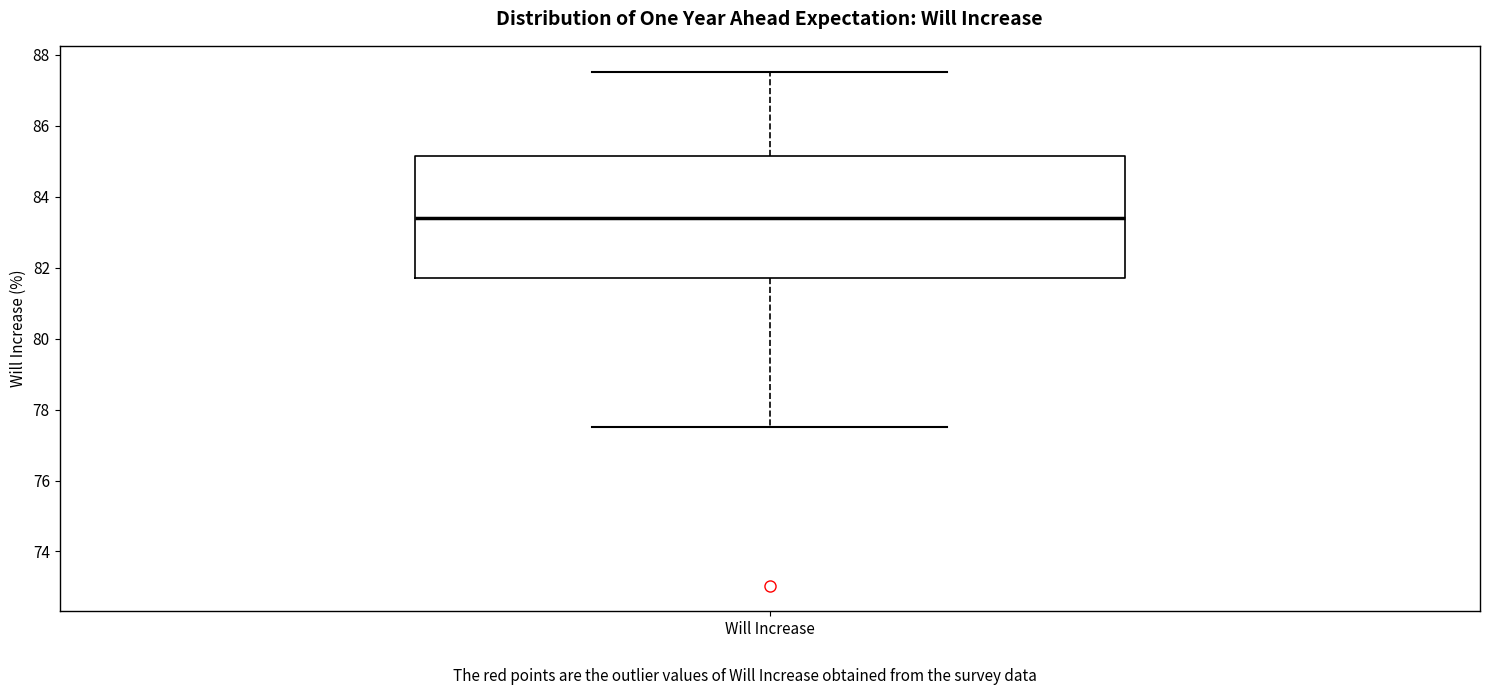

Transcribe this box plot: give where the median line is, the range the box spans, and where the two whiskers end, as read against the y-axis. The values are not printed on the chart, so give them approximately, as read against the axis.

median 83.4, box 81.8 to 85.2, whiskers 77.6 to 87.6